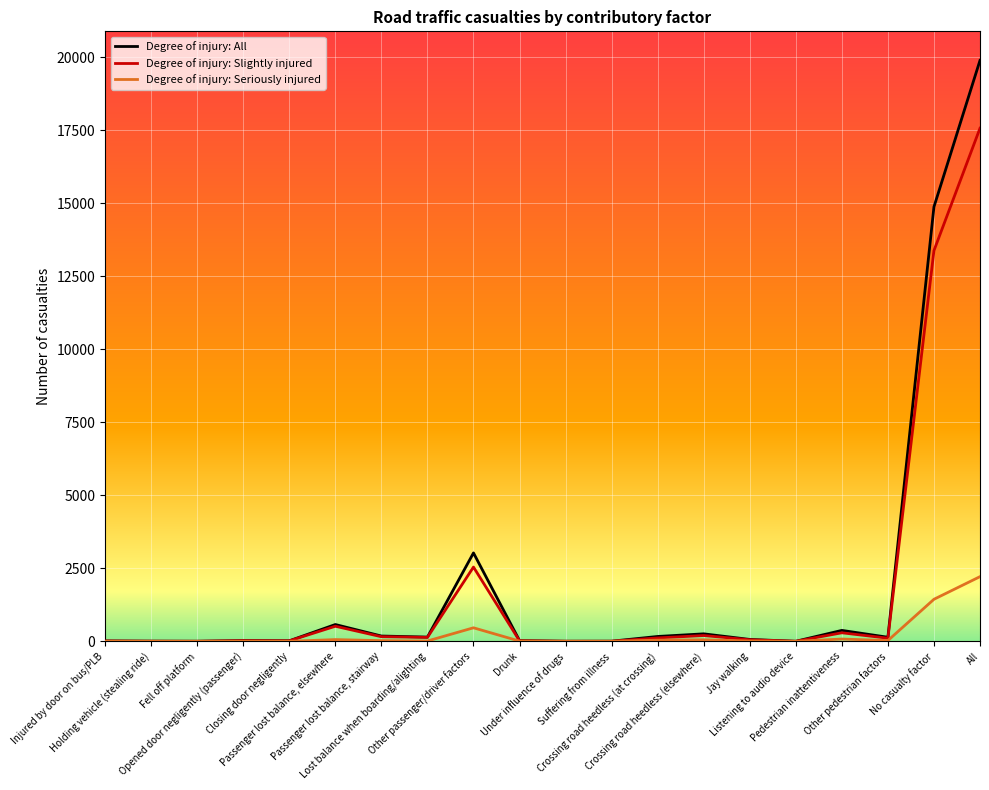

What is the sum of all Degree of injury: Slightly injured values?

35132